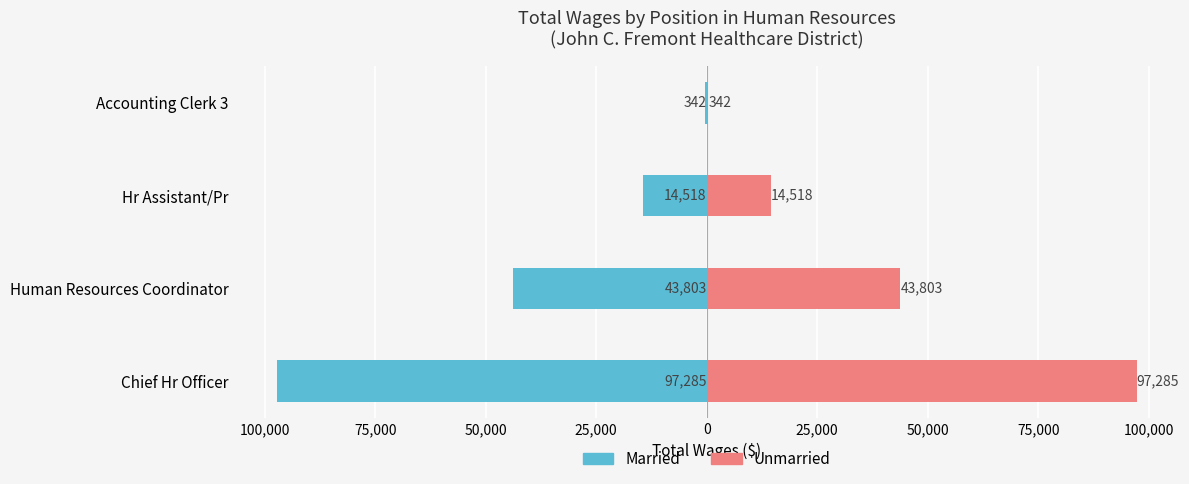

Read the Total Wages (left) value at Accounting Clerk 3, to the nearest 100.

-300